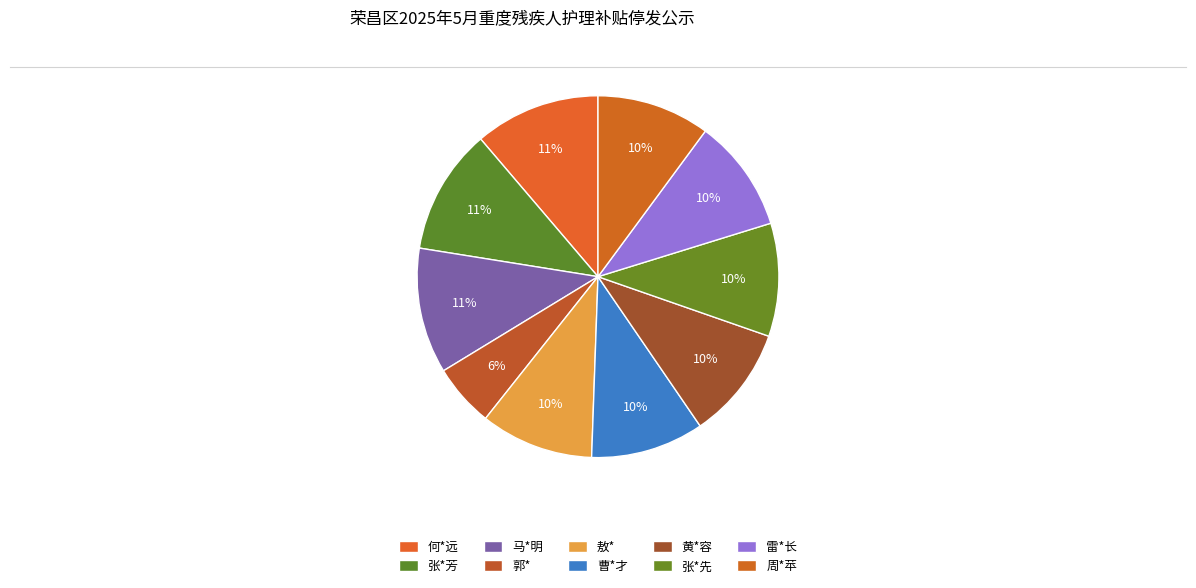

Which category has the smallest portion of the pie?

郭*